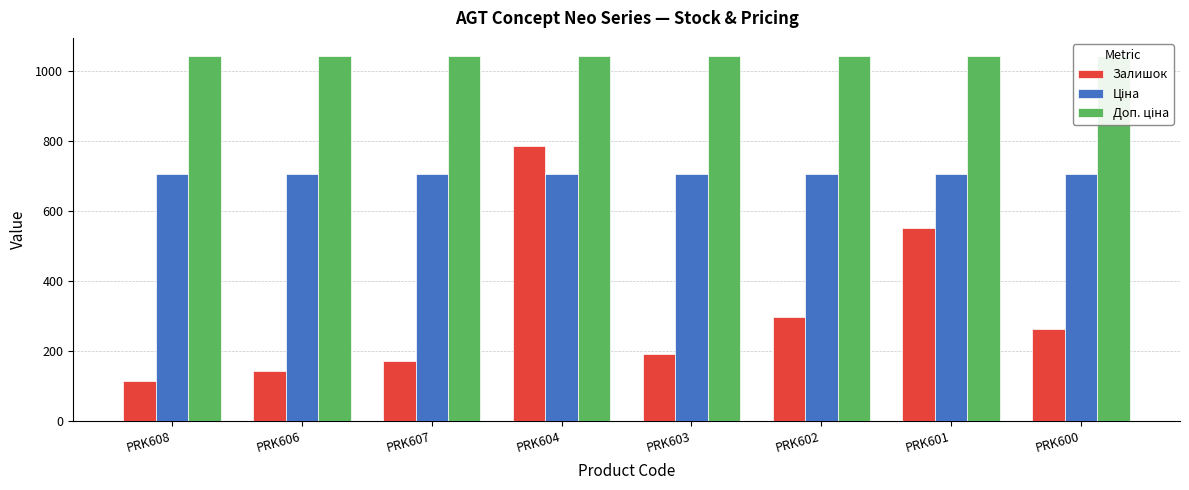

Reading right to left, transcribe all the data shown in this chart.

Залишок: 261.0	552.0	296.0	191.0	786.0	171.0	141.0	115.0
Ціна: 705.5	705.5	705.5	705.5	705.5	705.5	705.5	705.5
Доп. ціна: 1042.0	1042.0	1042.0	1042.0	1042.0	1042.0	1042.0	1042.0